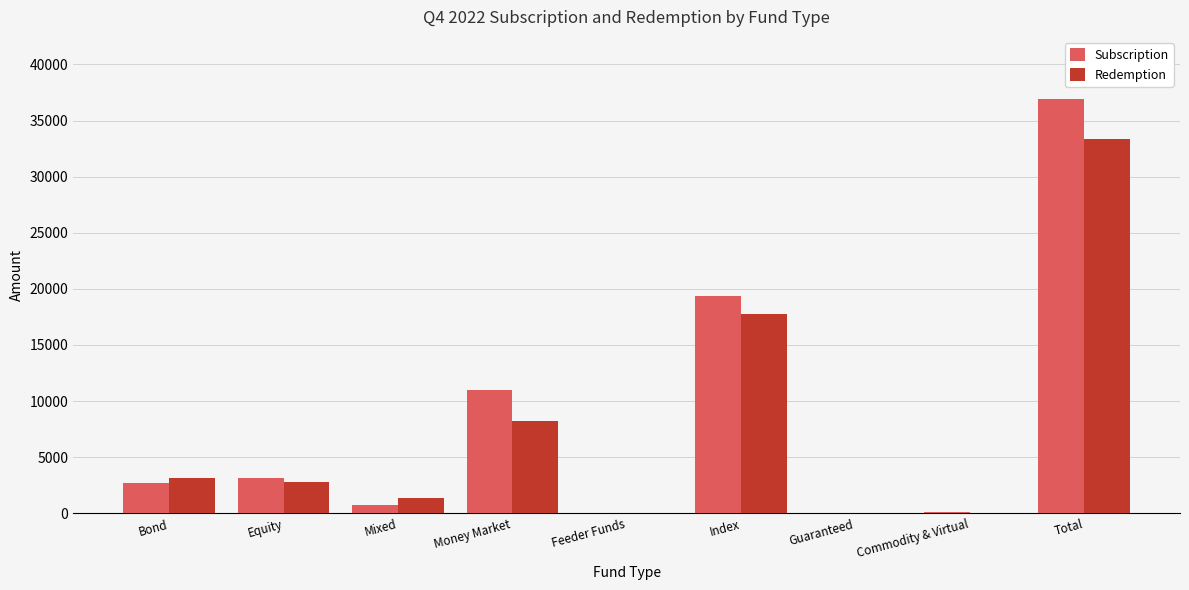

What is the spread (max minus min) of values at Equity?

311